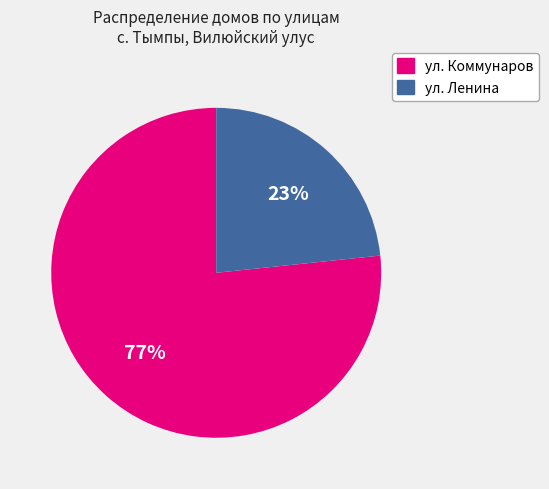

To the nearest percent, what is the combined percentage of ул. Ленина and ул. Коммунаров?

100%